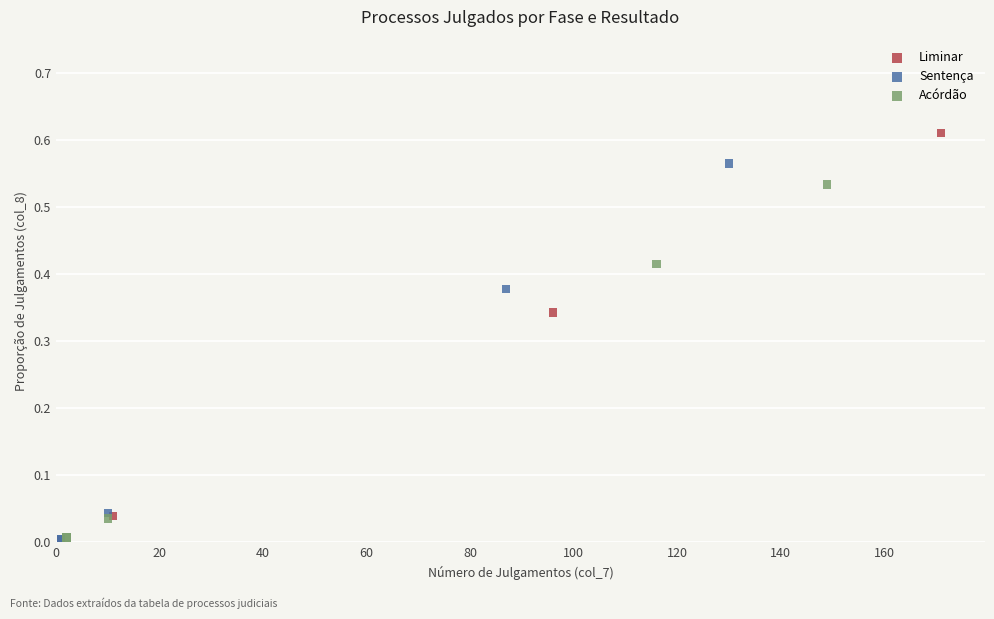

Which series reaches the maximum Y coordinate?

Liminar